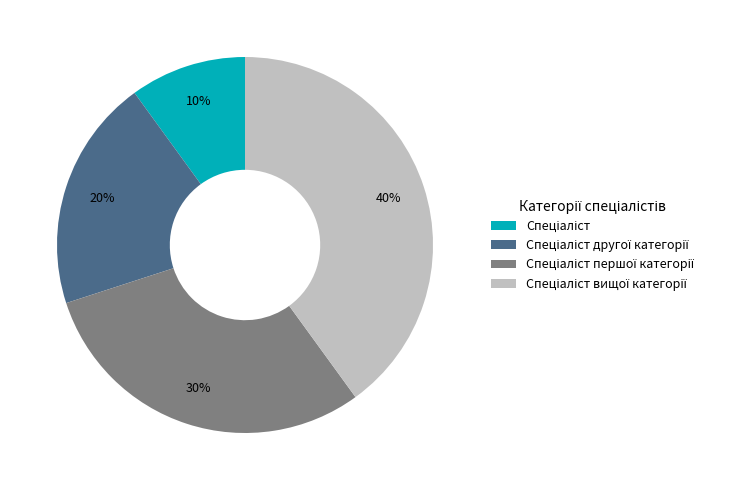

Is there a majority slice in this chart?

No